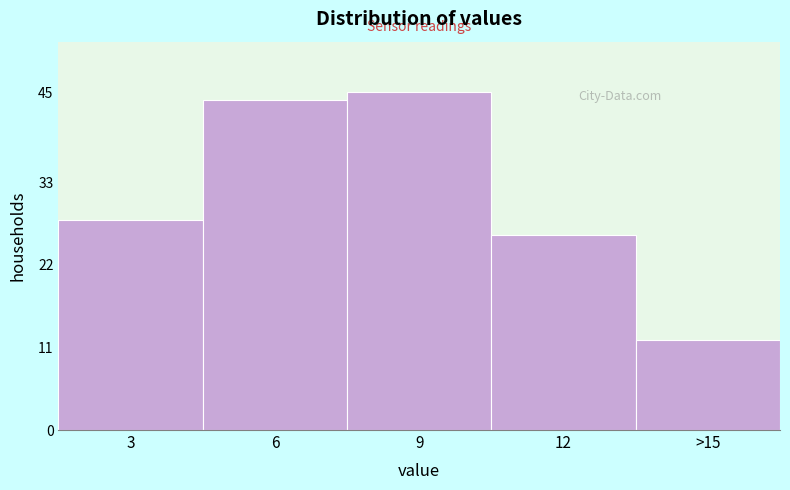

Reading left to right, extract all data points from this chart.

3=28	6=44	9=45	12=26	>15=12